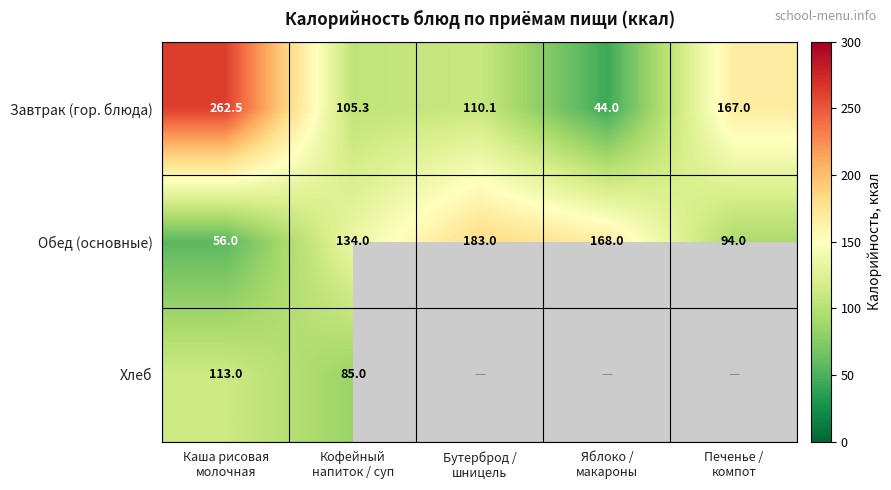

What is the minimum value shown in the chart?

44.0